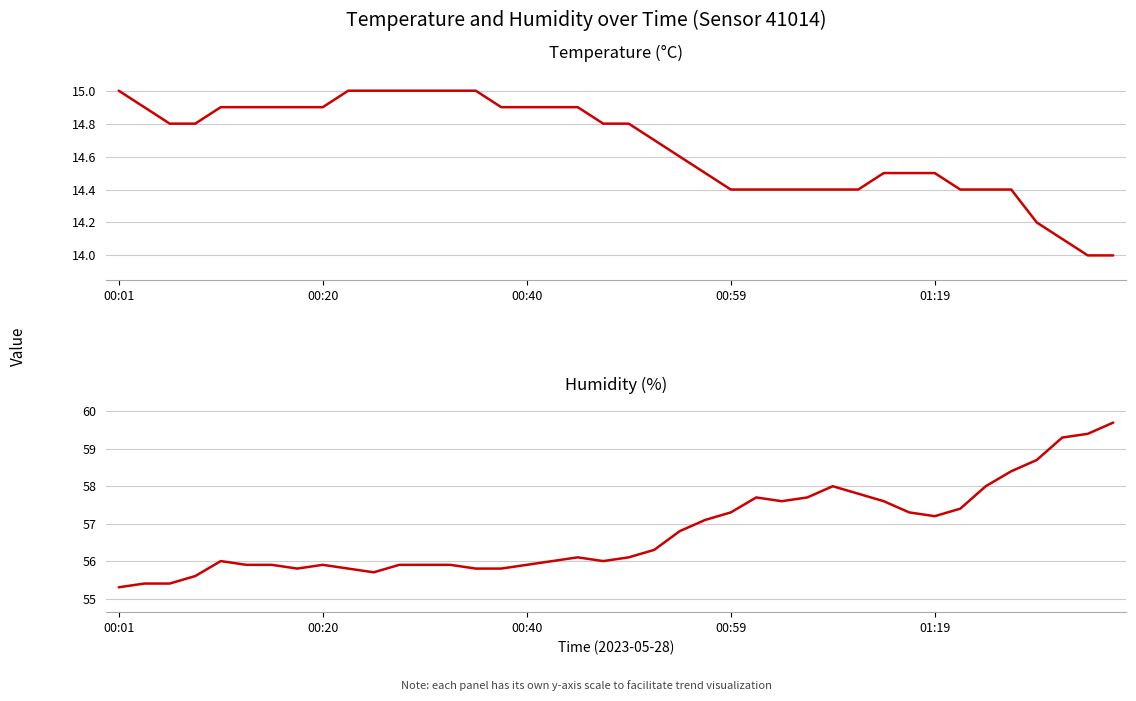

Rank the categories by Temperature (°C) value from lowest to highest.

38, 39, 37, 36, 24, 25, 26, 27, 28, 29, 33, 34, 35, 23, 30, 31, 32, 22, 21, 00:40, 00:59, 19, 20, 00:20, 01:19, 5, 6, 7, 8, 15, 16, 17, 18, 00:01, 9, 10, 11, 12, 13, 14